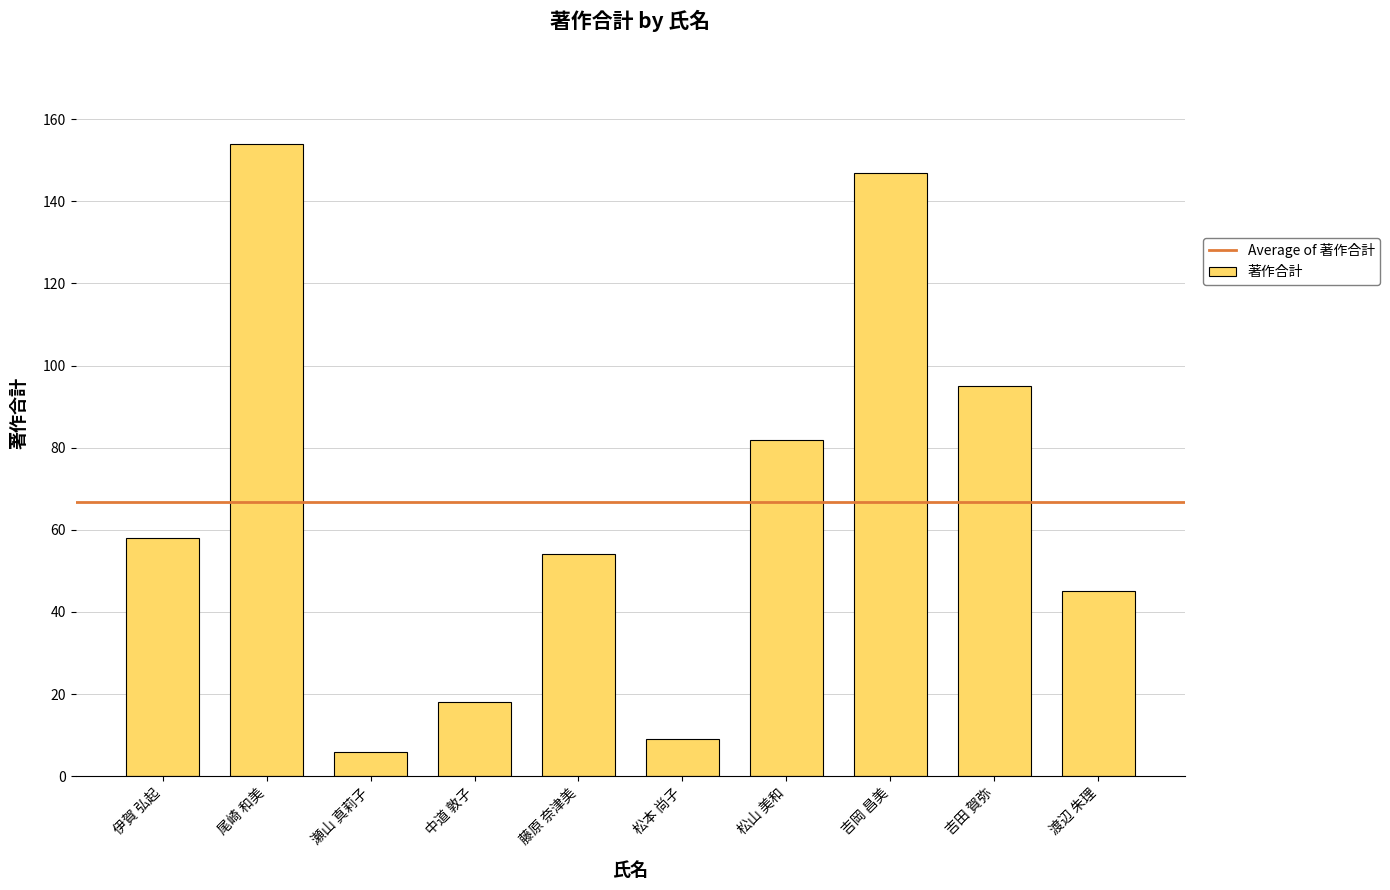

What is the label of the 2nd bar from the left?

尾崎 和美